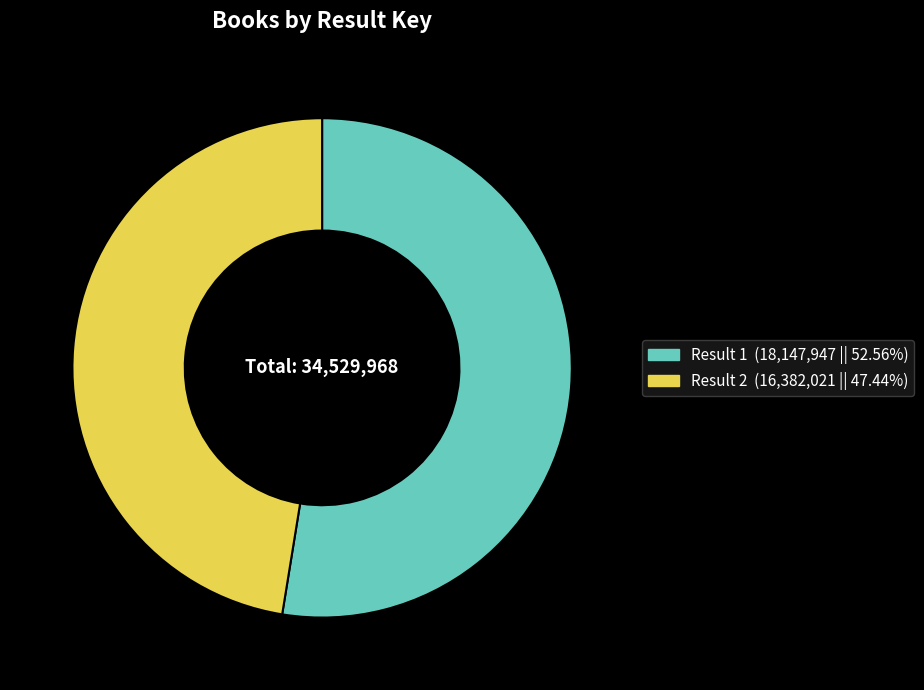

Rank the categories by value from highest to lowest.

1, 2